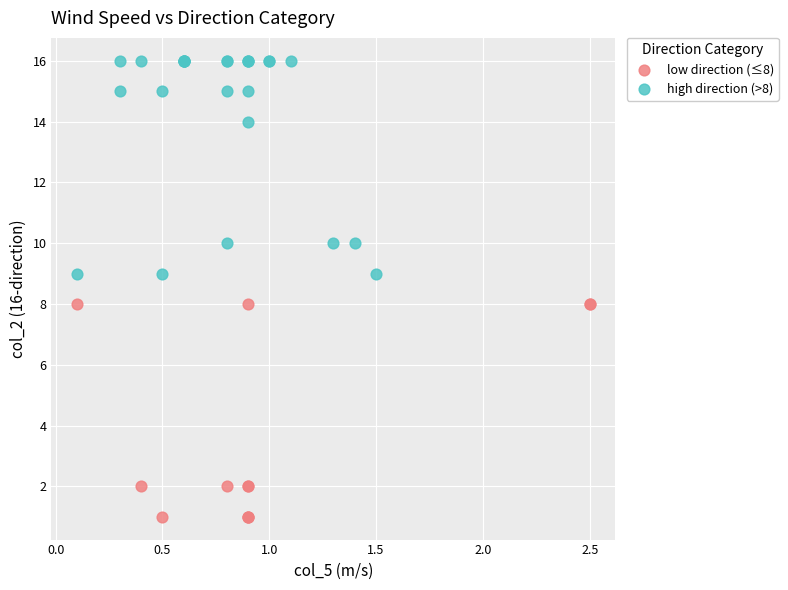

Which series contains the highest Y value?

high direction (>8)